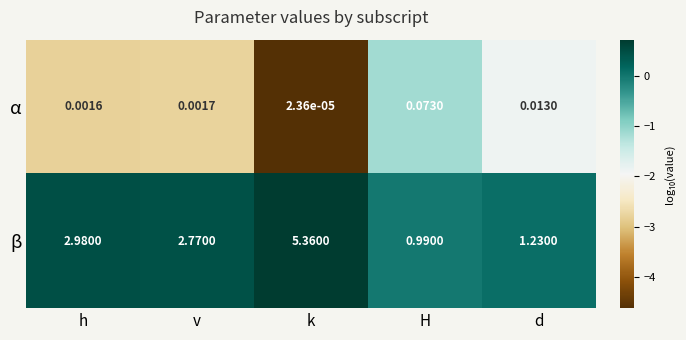

Which series changed the most between v and H?

β